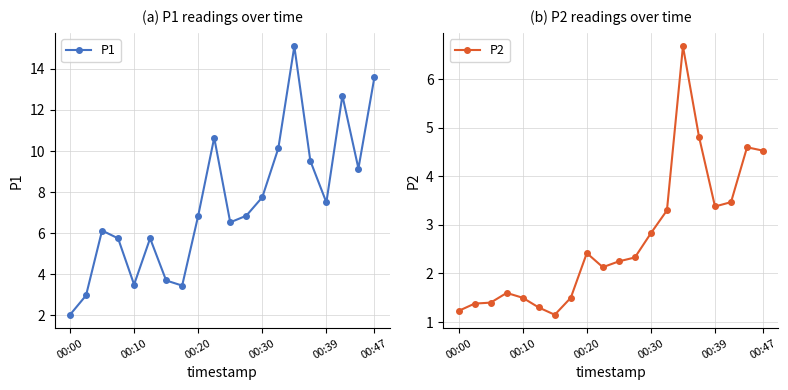

How many values in the P2 series exceed 2?

12